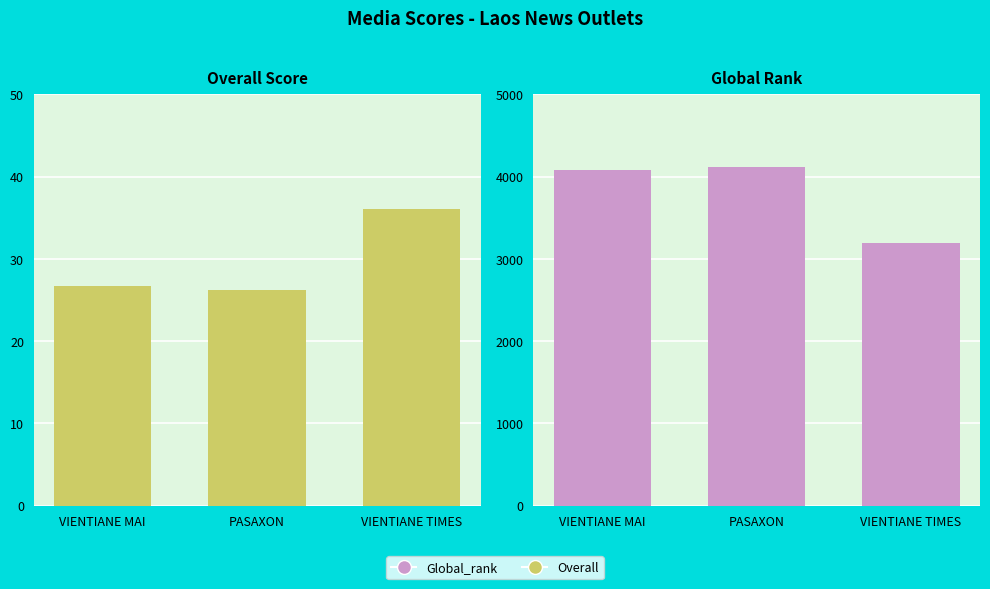

What is the highest value of the Overall series?

36.0